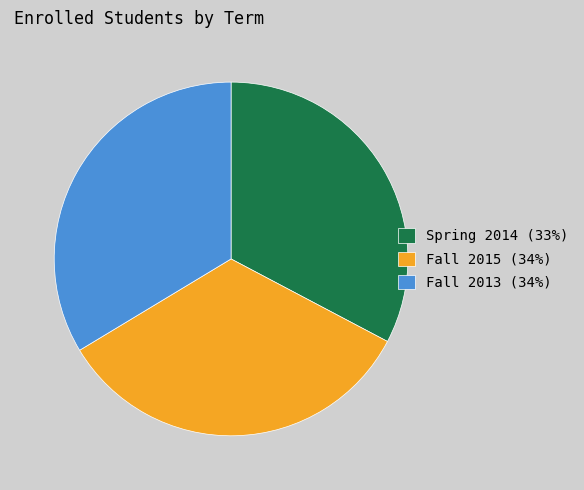

Do Fall 2015 (34%) and Fall 2013 (34%) together represent more than half of the pie?

Yes